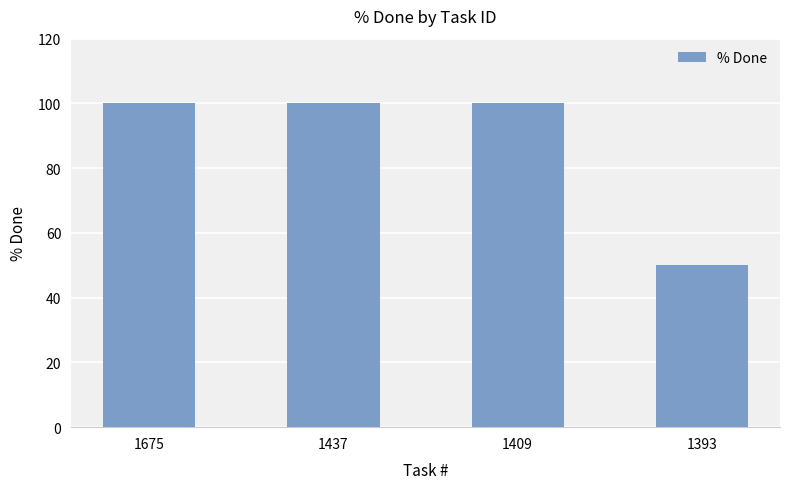

What is the difference between the maximum and minimum values?

50